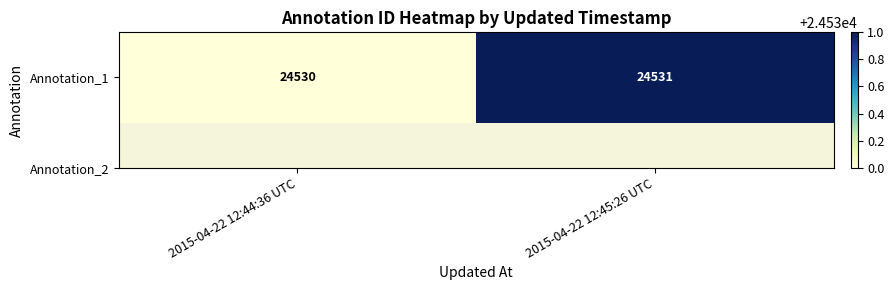

At which category does the chart reach its minimum across all series?

2015-04-22 12:44:36 UTC